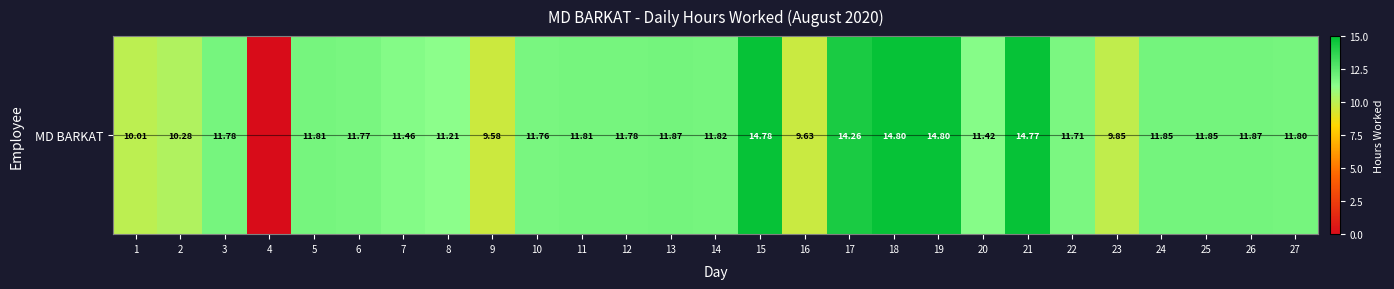

Which has a higher value, 3 or 16?

3